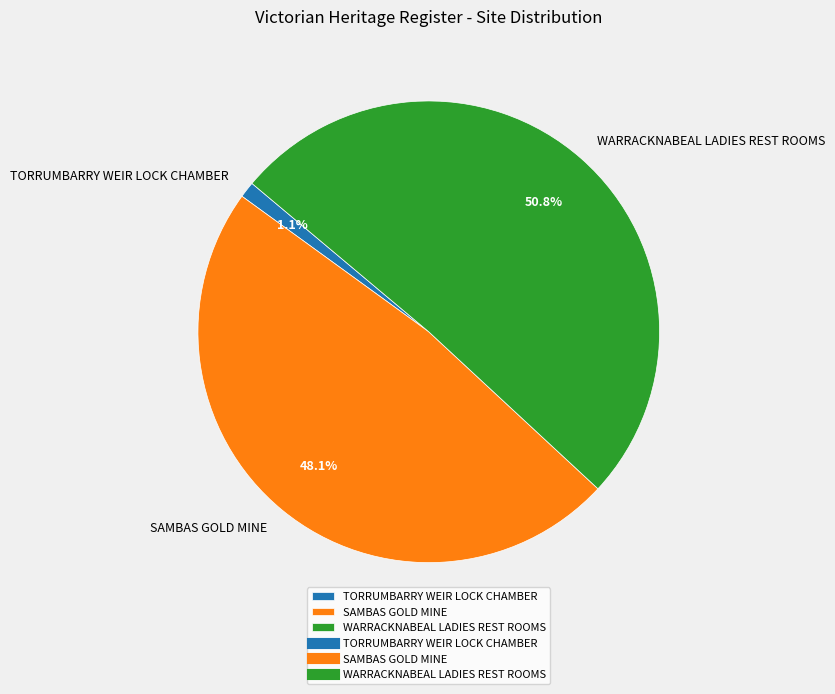

Approximately how many times larger is the value at SAMBAS GOLD MINE compared to WARRACKNABEAL LADIES REST ROOMS?

0.9